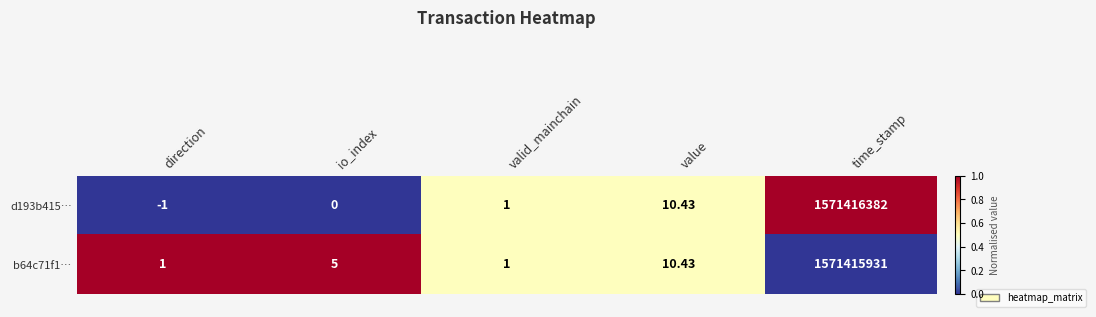

At which label does d193b415… reach its peak?

time_stamp